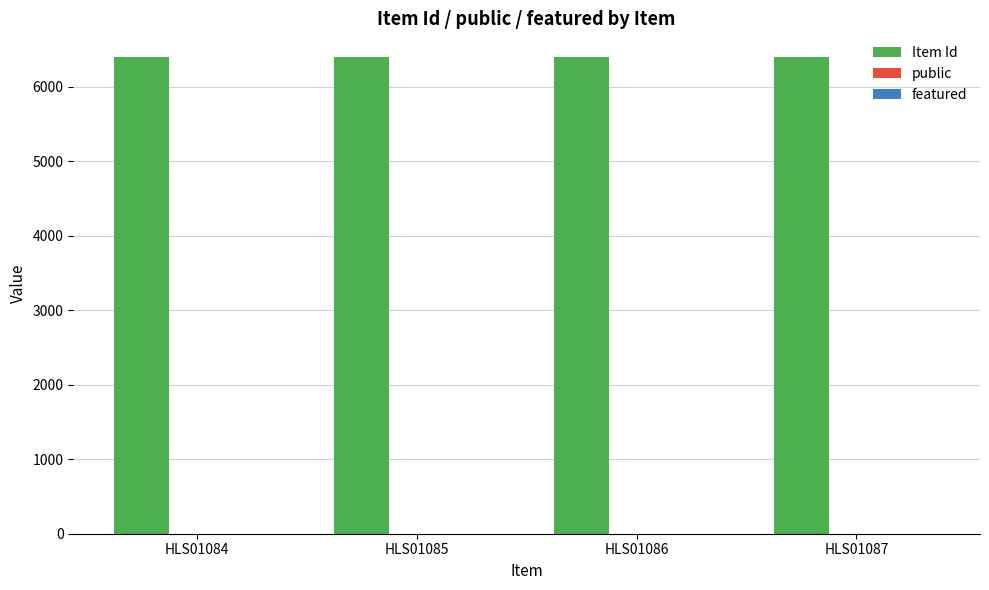

True or false: Item Id has a value of 1779 at HLS01085.

False